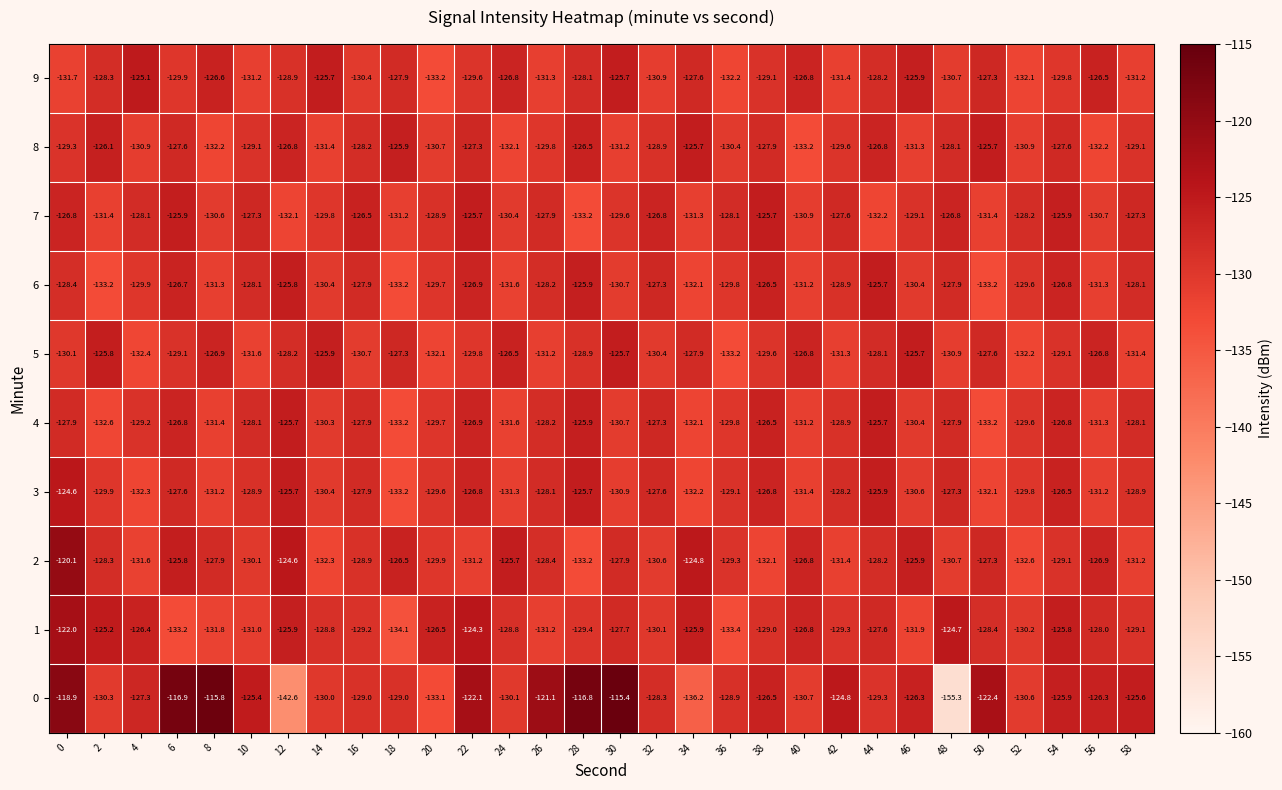

What is the sum of all 6 values?

-3876.7